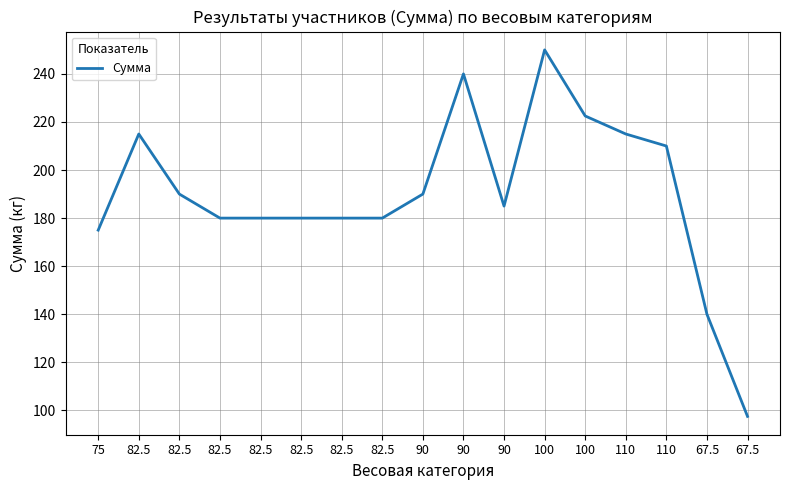

Is it true that the value at 90 is 240.0?

True